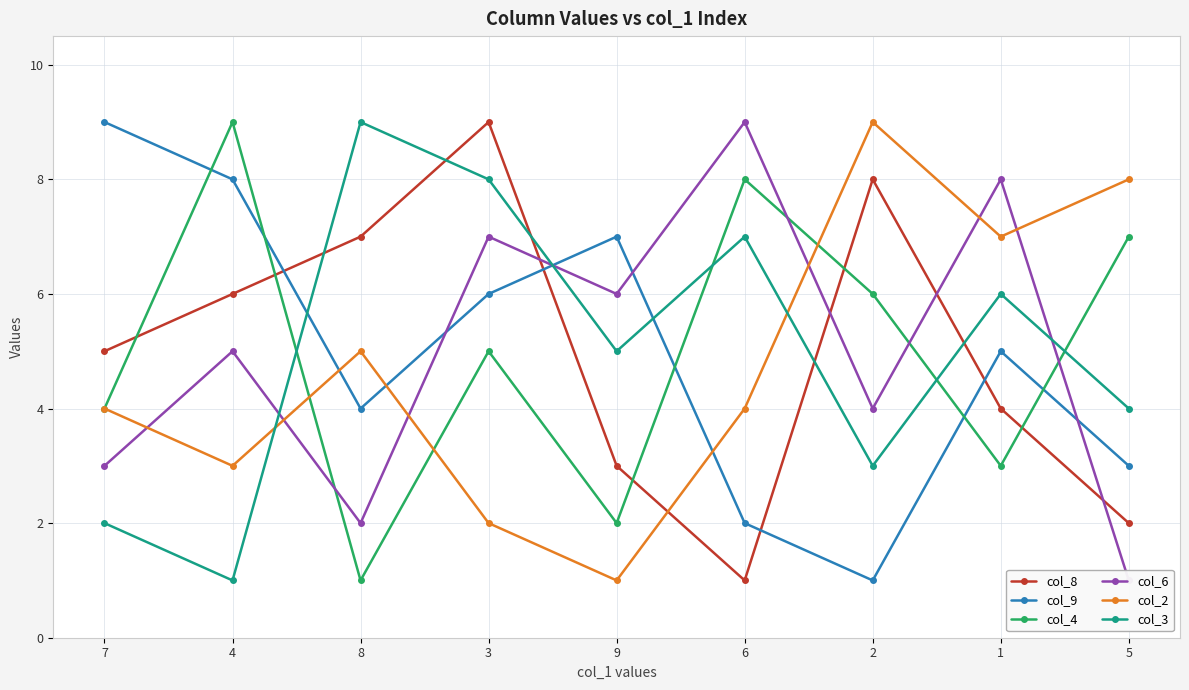

What is the sum of the col_4 values at 6 and 5?

15